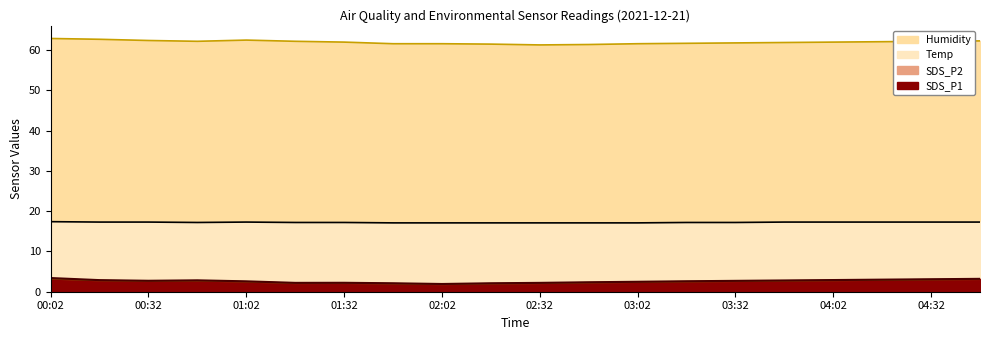

The SDS_P2 series shows 3.4 at 03:02. True or false?

False